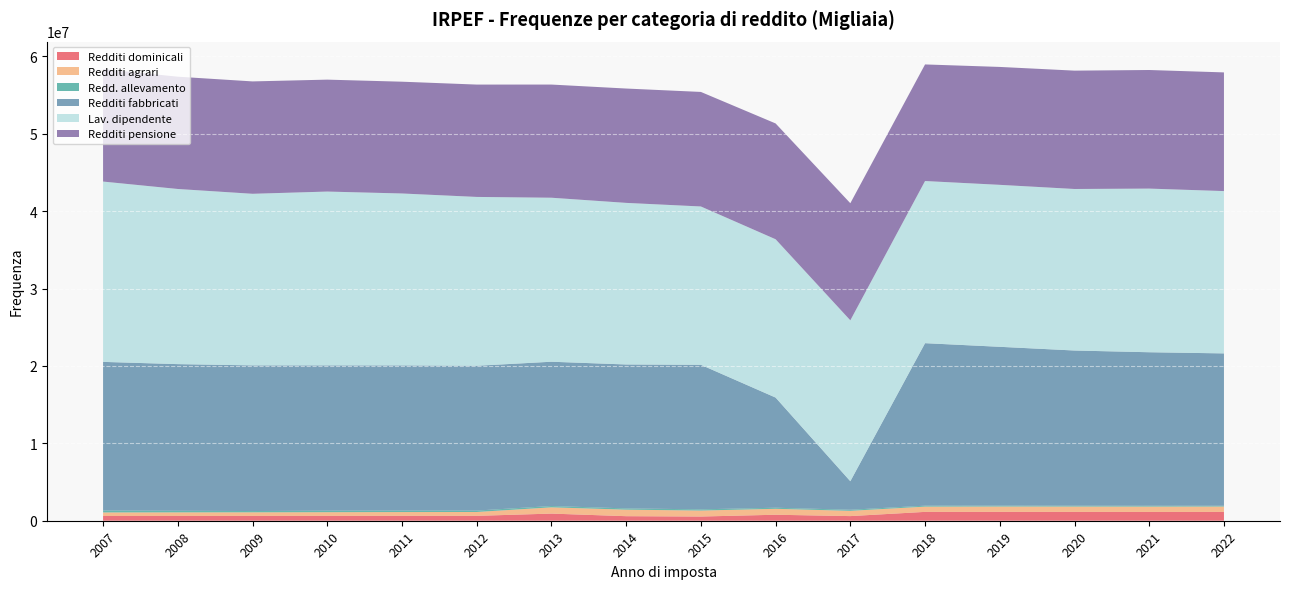

How many categories are shown in the chart?

16